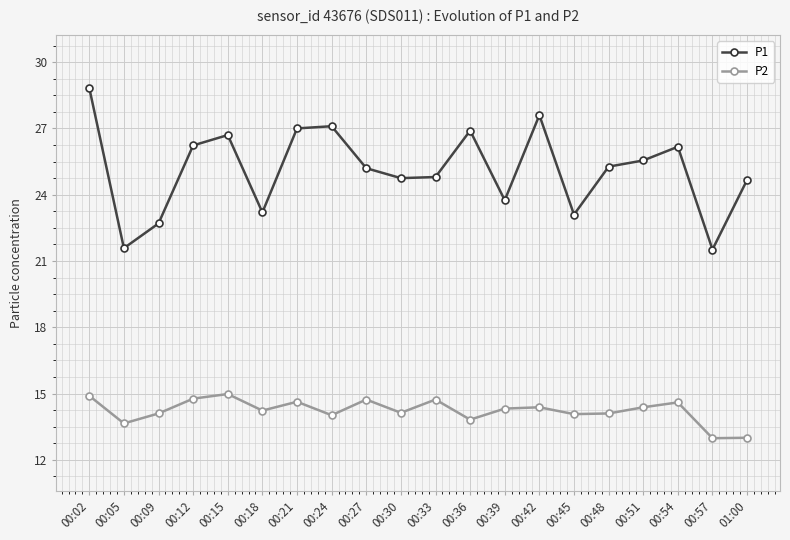

Is the value of P1 at 00:48 greater than the value of P2 at 00:36?

Yes